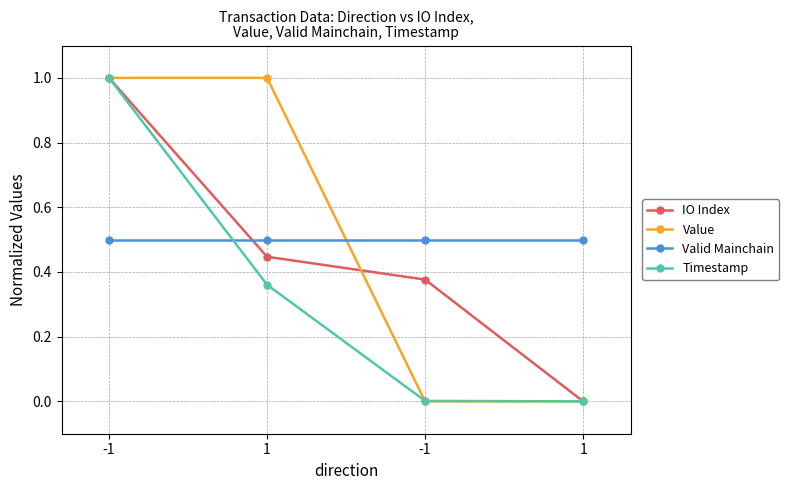

How many lines are shown in the chart?

4